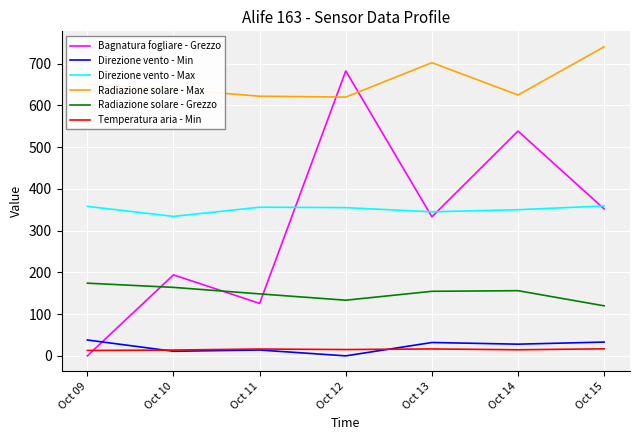

True or false: Direzione vento - Min and Radiazione solare - Grezzo cross at least once.

False